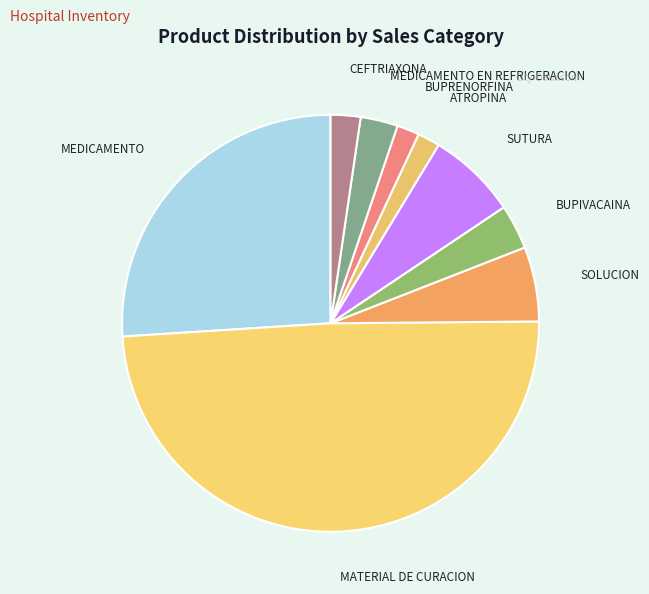

How many segments does this pie chart have?

9